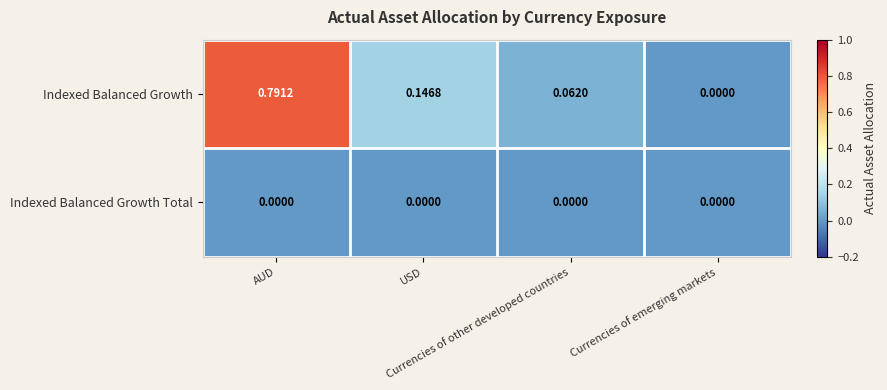

Which series has the largest total across all categories?

Indexed Balanced Growth